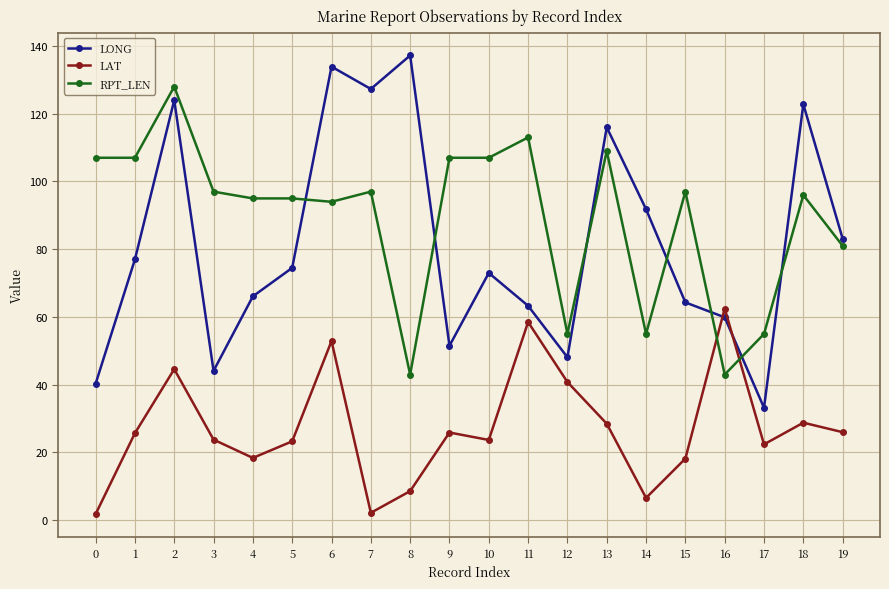

True or false: LONG has more than 2 interior local peaks.

True